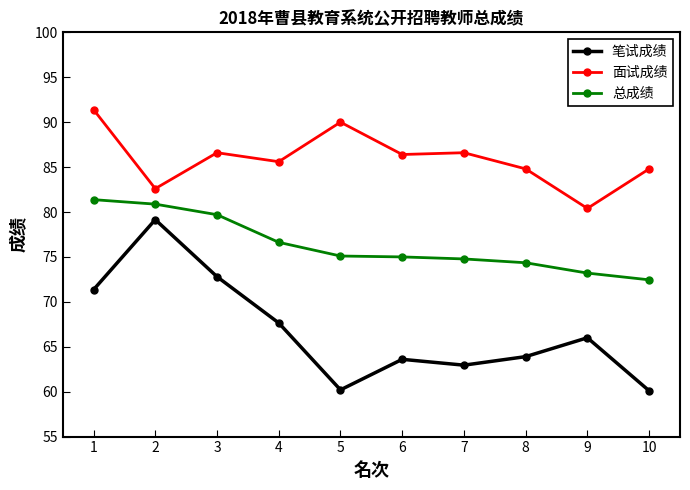

Which series has the widest spread of values?

笔试成绩